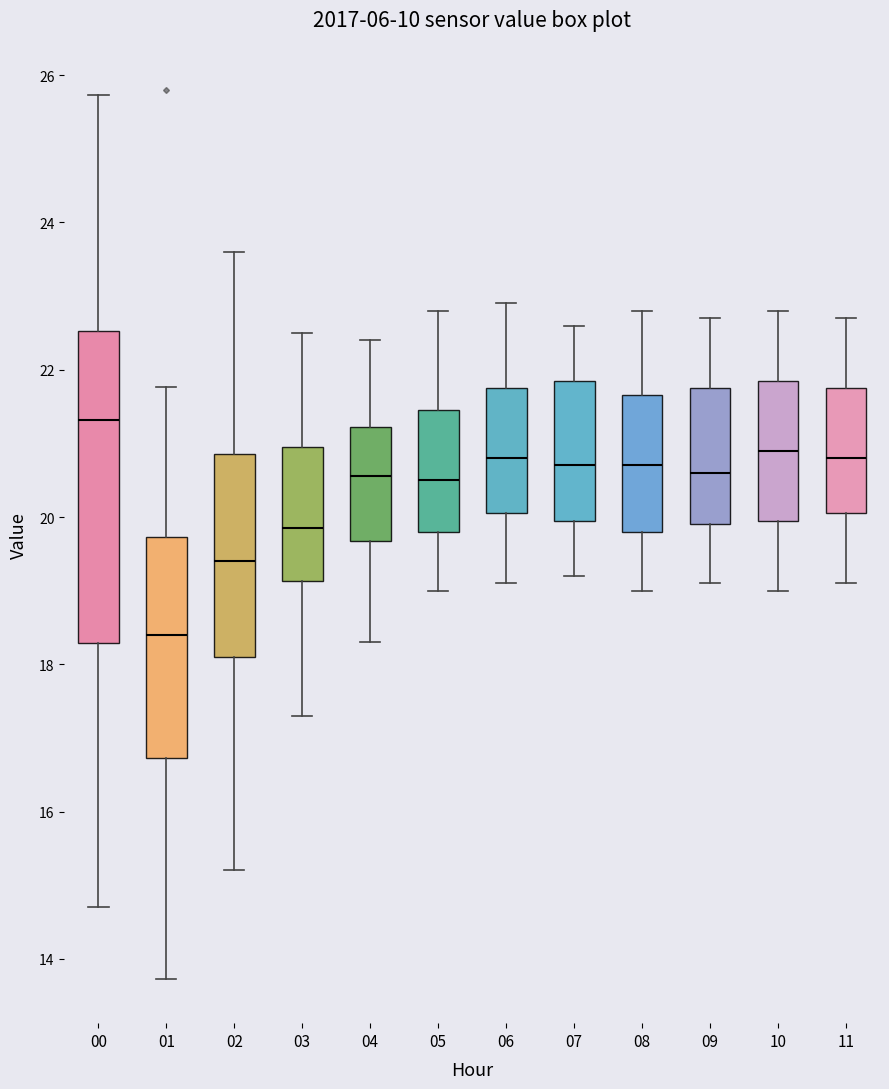

Which box has the lowest median line?

01